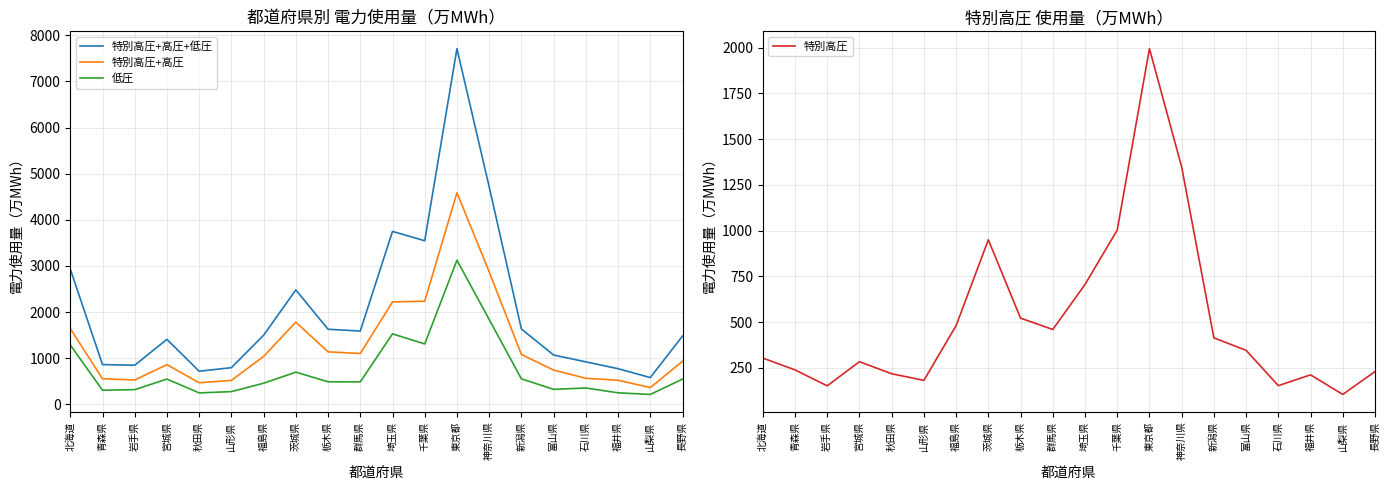

Rank the series at 埼玉県 from highest to lowest value.

特別高圧+高圧+低圧, 特別高圧+高圧, 低圧, 特別高圧